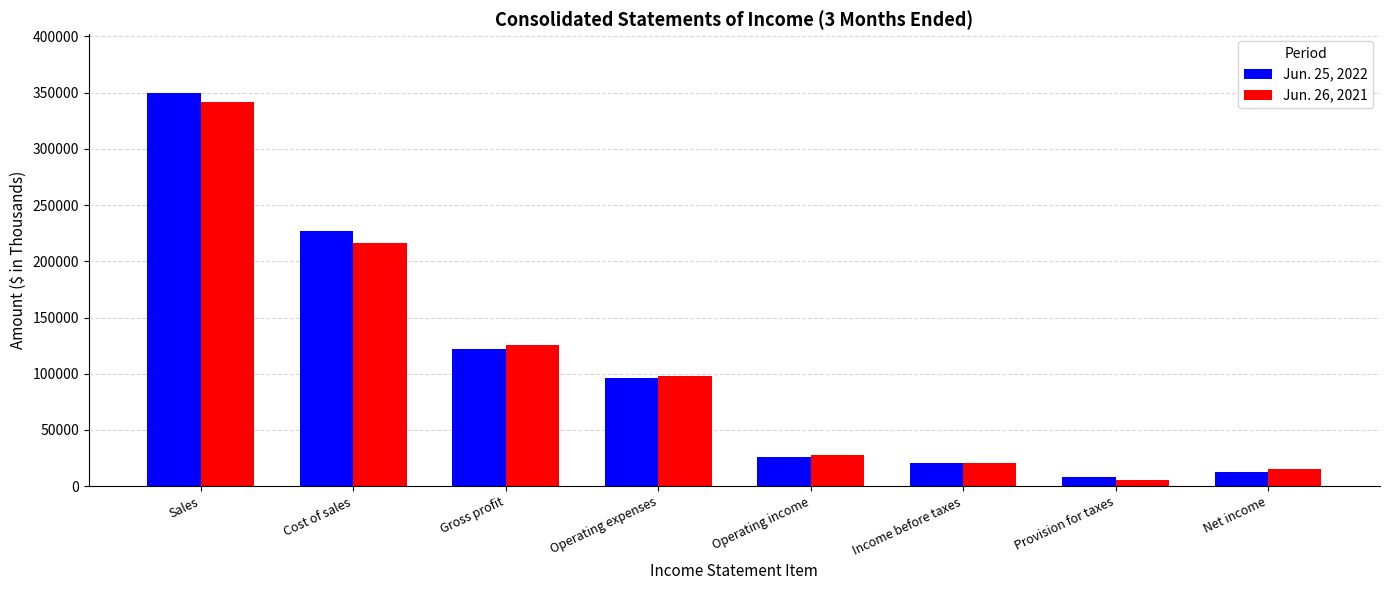

What are all the series names shown in the legend?

Jun. 25, 2022, Jun. 26, 2021